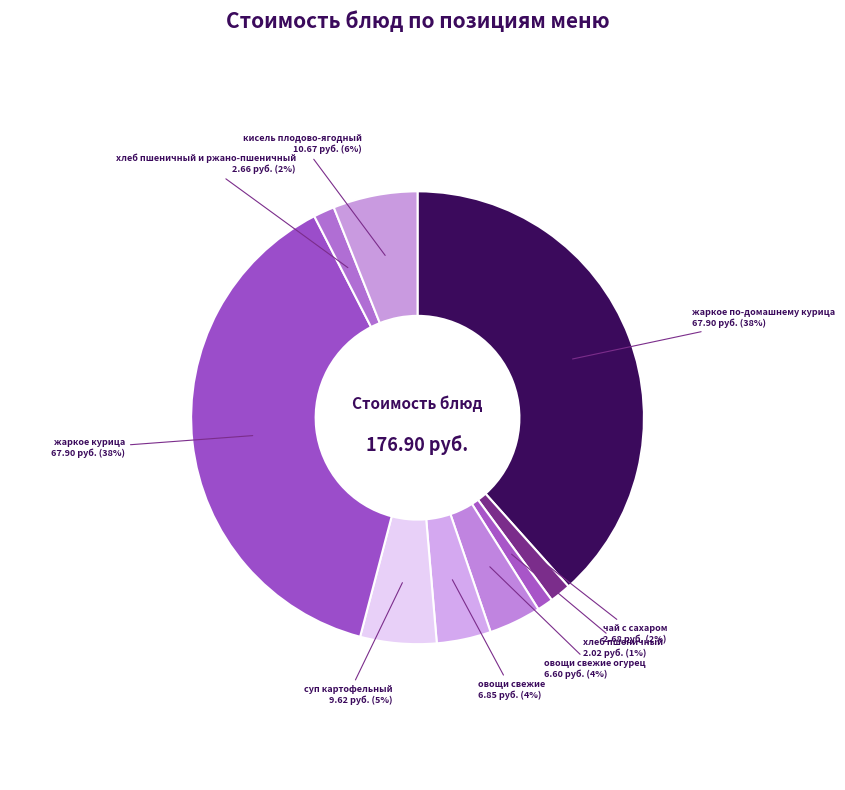

How many segments does this pie chart have?

9